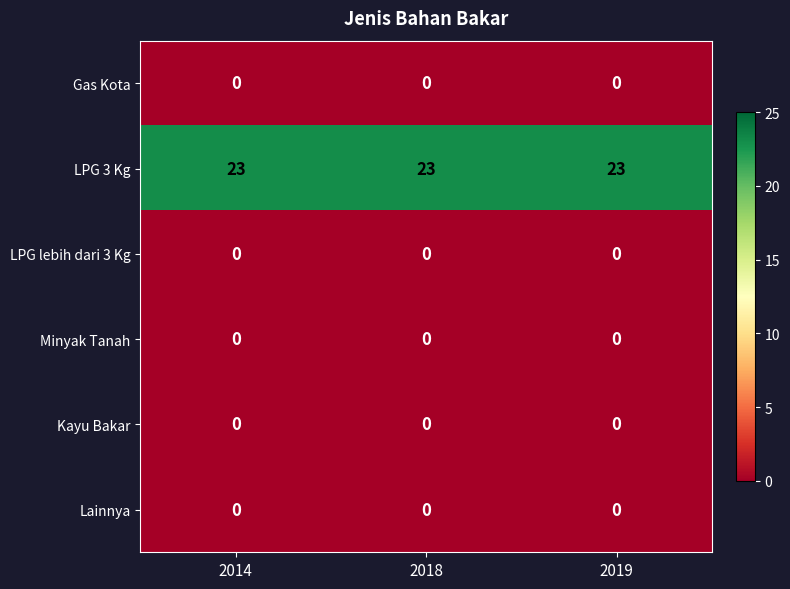

What is the sum of all LPG 3 Kg values?

69